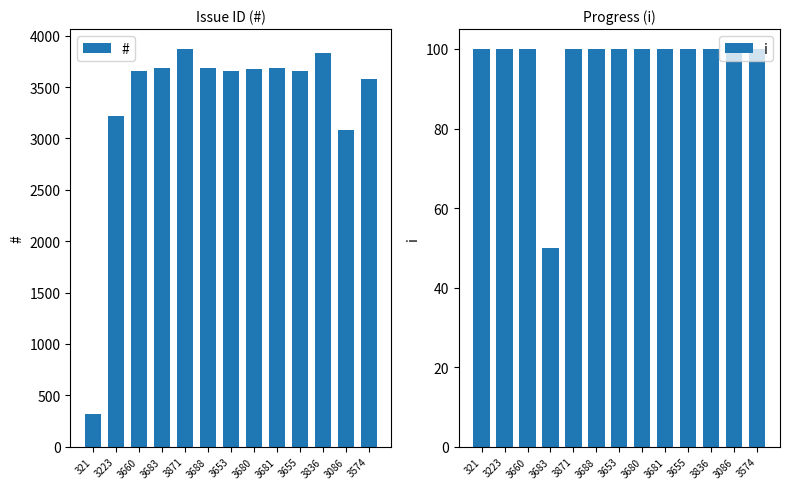

Reading left to right, extract all data points from this chart.

#: 321=321	3223=3223	3660=3660	3683=3683	3871=3871	3688=3688	3653=3653	3680=3680	3681=3681	3655=3655	3836=3836	3086=3086	3574=3574
i: 321=100	3223=100	3660=100	3683=50	3871=100	3688=100	3653=100	3680=100	3681=100	3655=100	3836=100	3086=100	3574=100